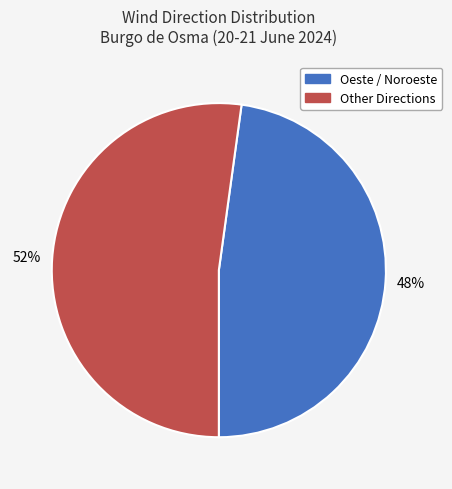

To the nearest percent, what is the average slice percentage?

50%